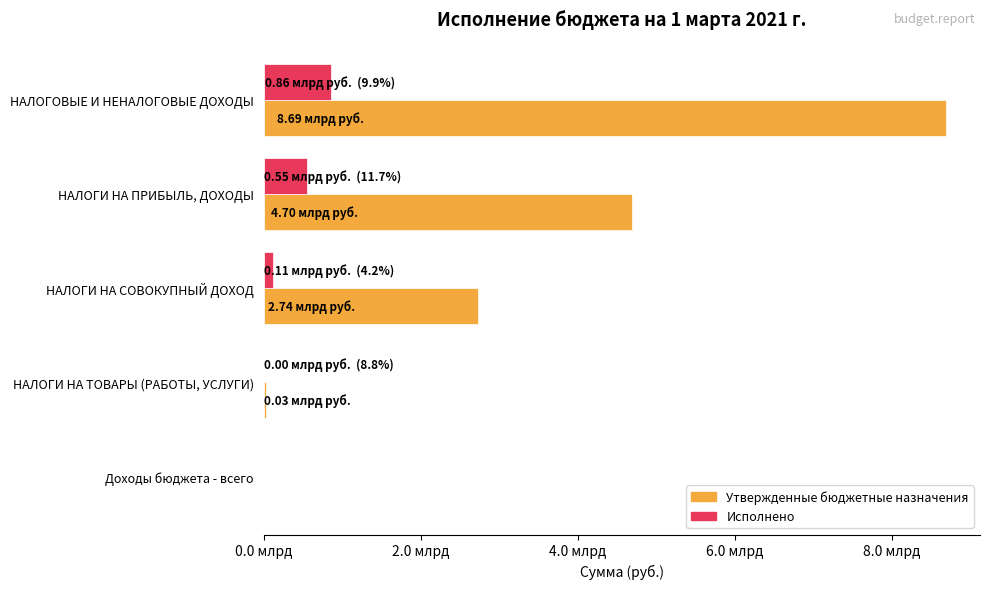

Where is Утвержденные бюджетные назначения nearest to the value 4346333200?

НАЛОГИ НА ПРИБЫЛЬ, ДОХОДЫ